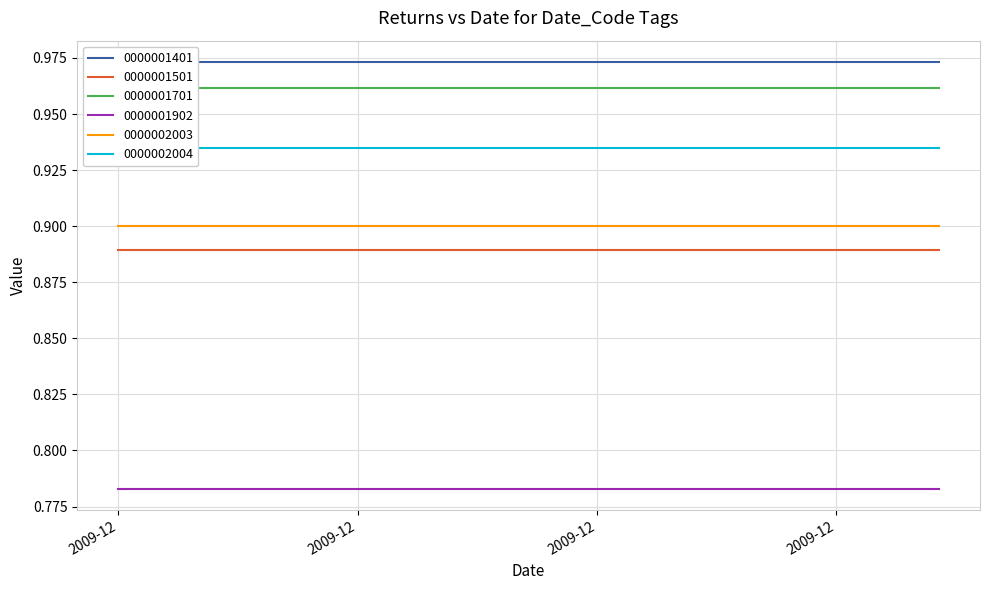

True or false: 0000001401 and 0000001701 cross at least once.

False